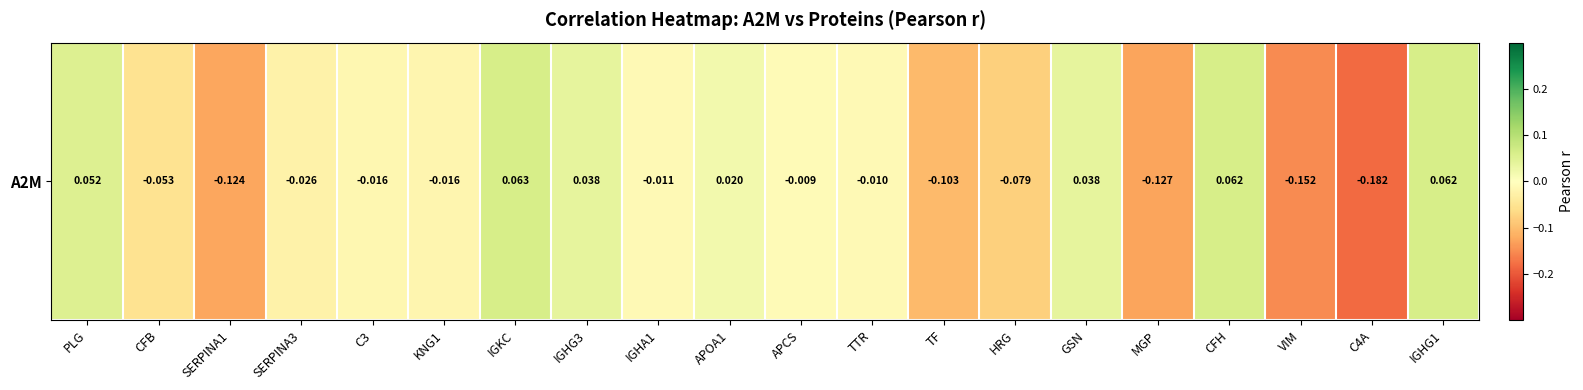

True or false: the data shows 0.1 at IGHG3.

False